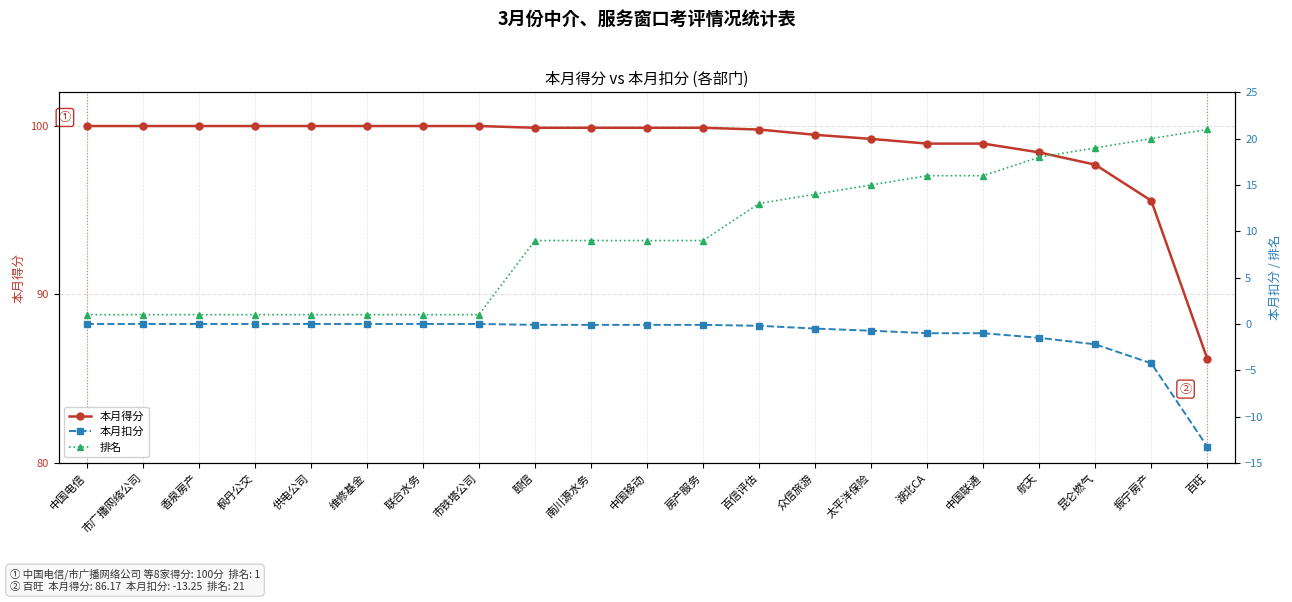

Which category has the lowest value in the 本月得分 series?

百旺